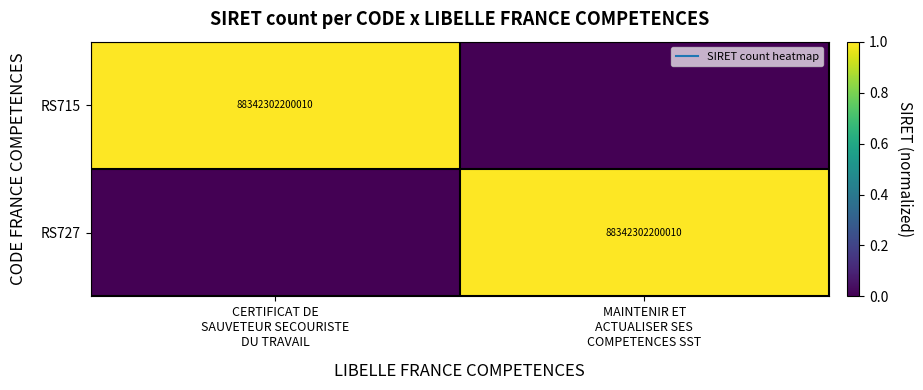

How many positive values does the RS727 series have?

1